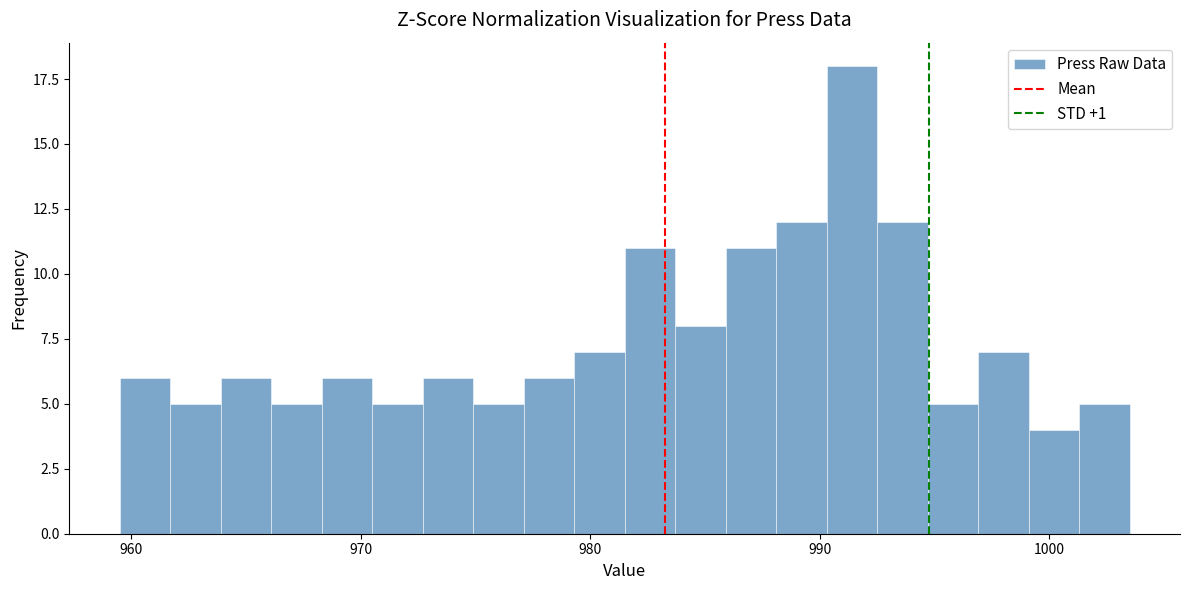

Around what value on the x-axis is the tallest bar? Give the approximate position of its centre, as read against the axis.

991